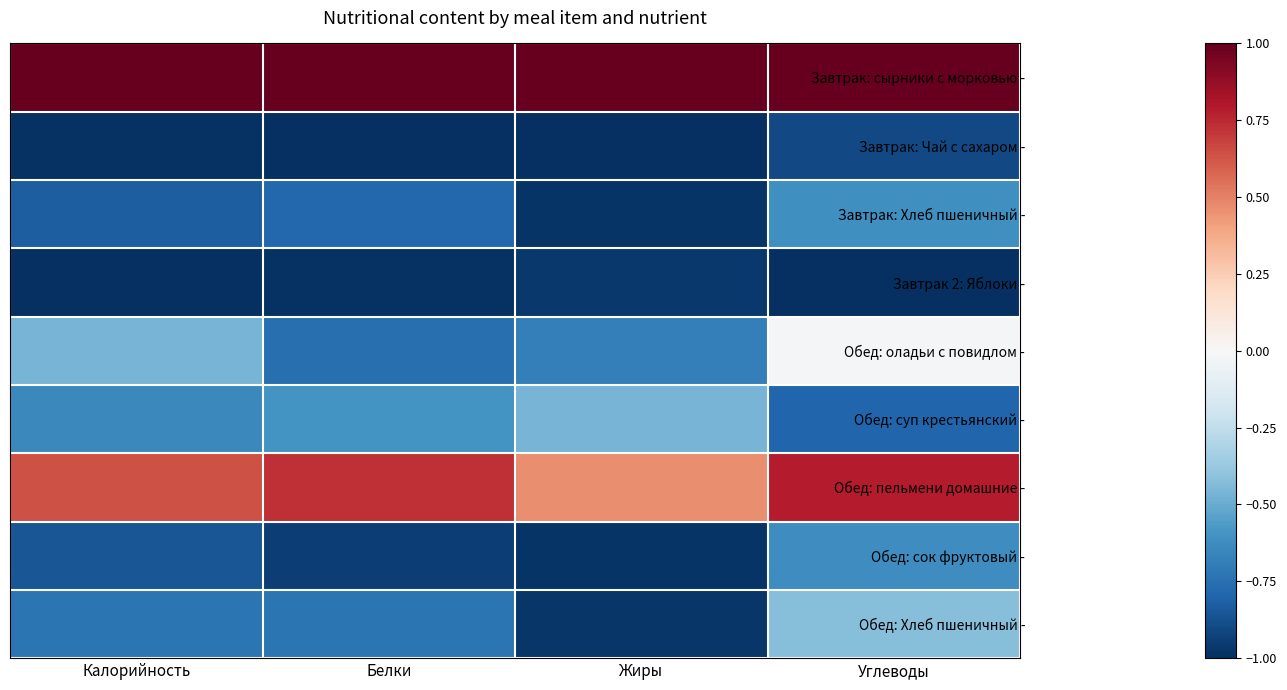

At how many categories does at least one series exceed 0?

4